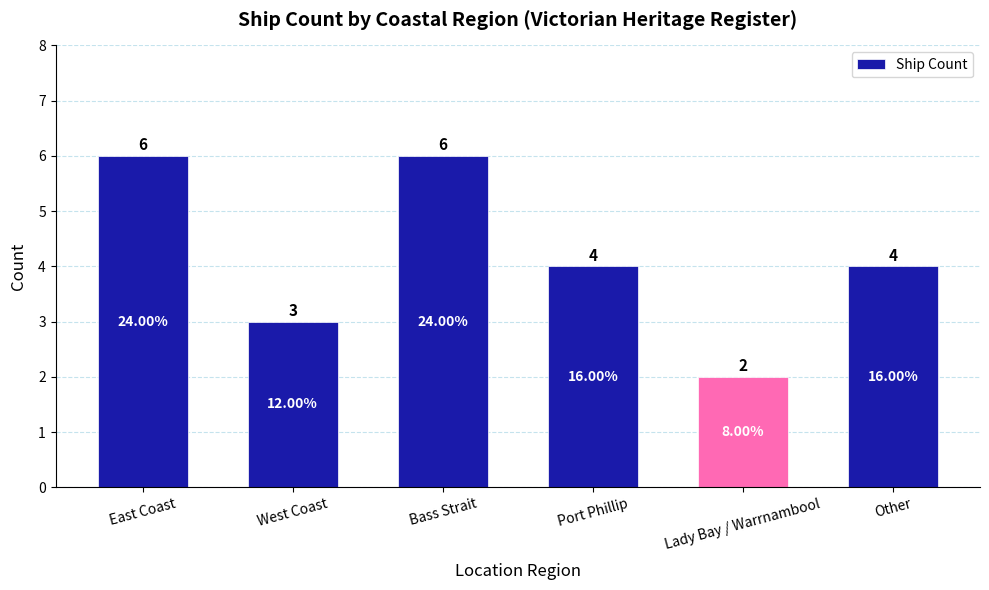

What is the label of the 6th bar from the left?

Other